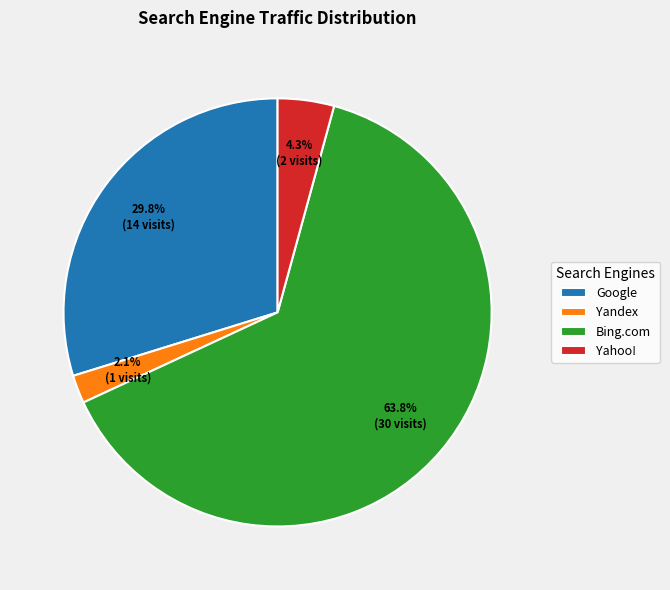

Does Bing.com account for over 50% of the chart?

Yes